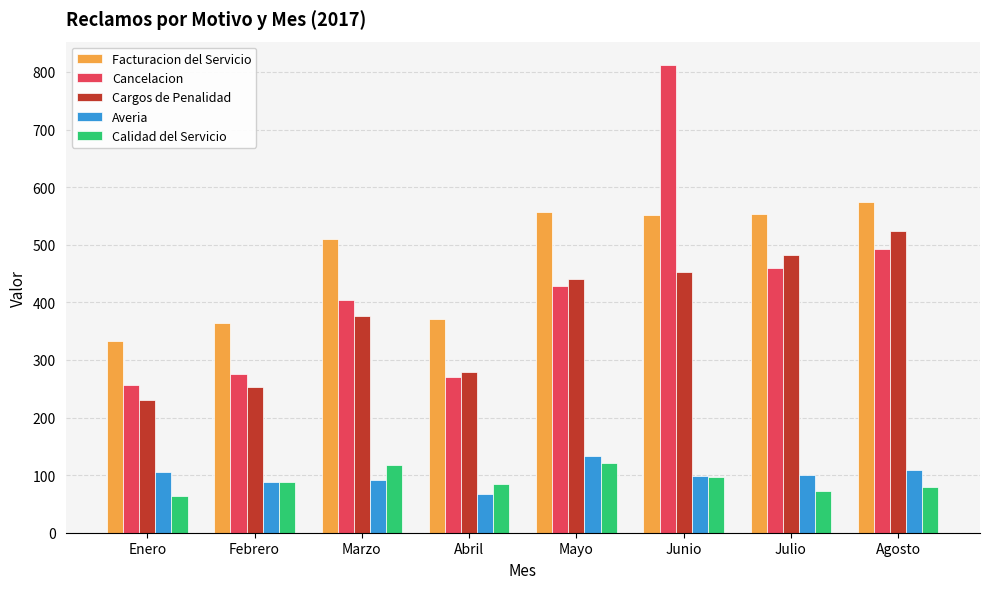

What are all the series names shown in the legend?

Facturacion del Servicio, Cancelacion, Cargos de Penalidad, Averia, Calidad del Servicio